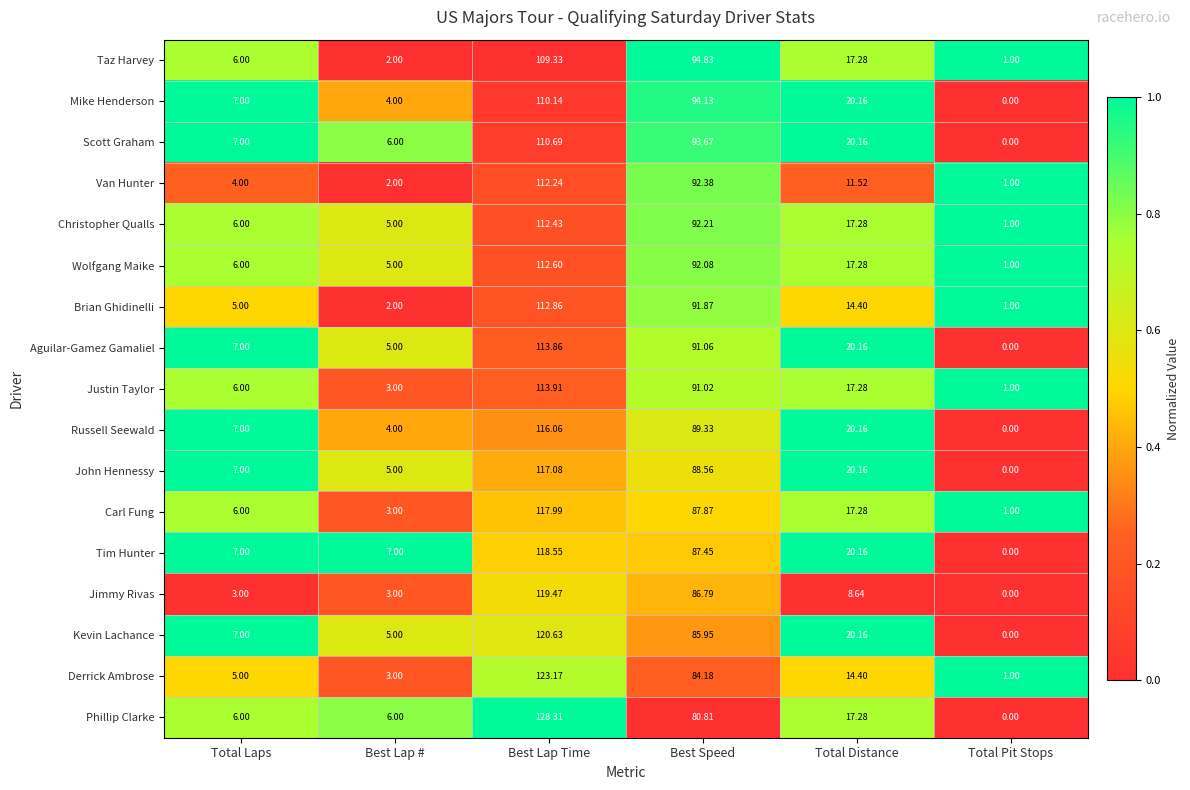

Is the value of Derrick Ambrose at Best Speed greater than the value of Brian Ghidinelli at Best Speed?

No